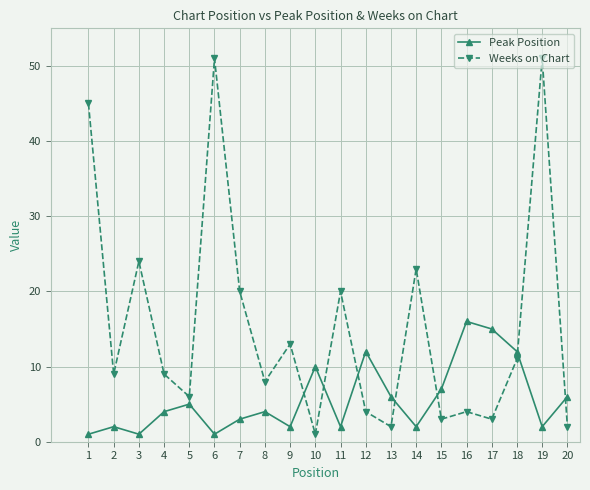

What is the total value across all series at 18?

23